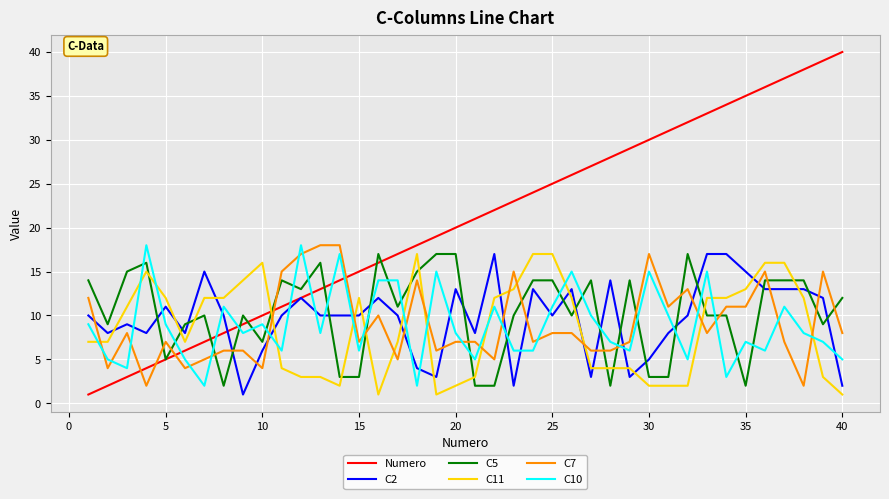

Which series has the largest range (max minus min)?

Numero